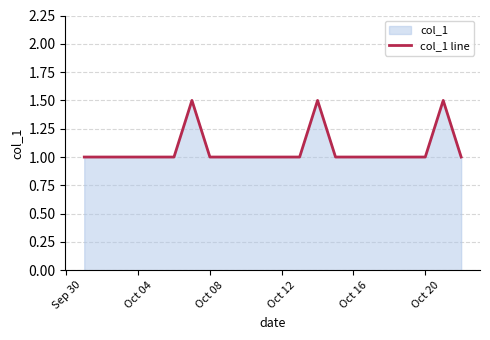

The chart shows a value of 1.0 at Oct 20. True or false?

True